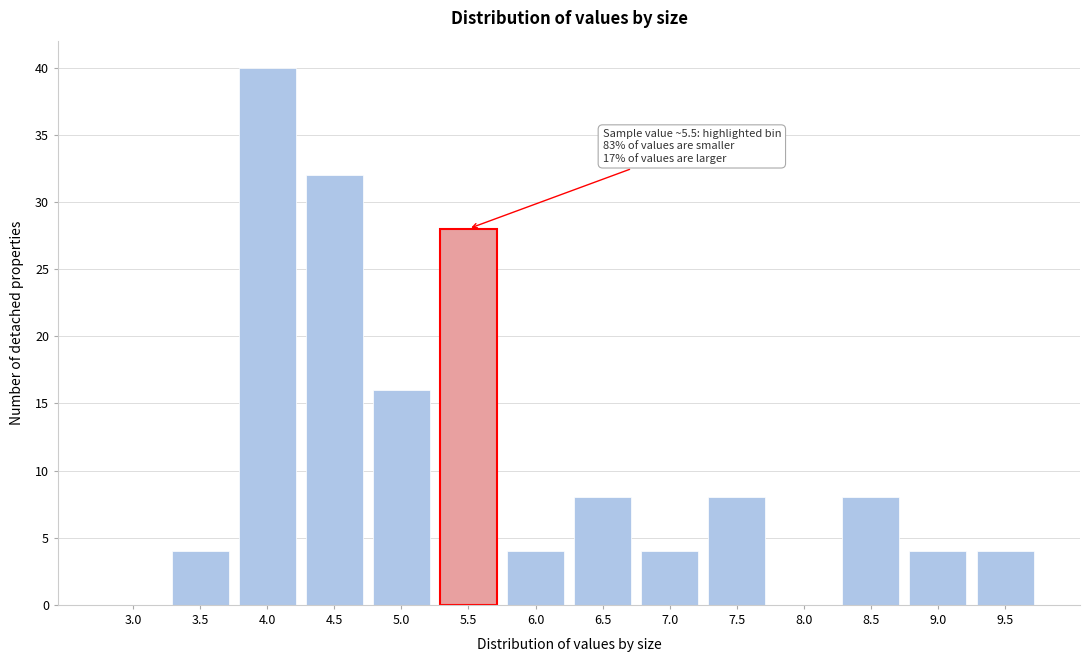

Reading left to right, extract all data points from this chart.

3.0=0	3.5=4	4.0=40	4.5=32	5.0=16	5.5=28	6.0=4	6.5=8	7.0=4	7.5=8	8.0=0	8.5=8	9.0=4	9.5=4